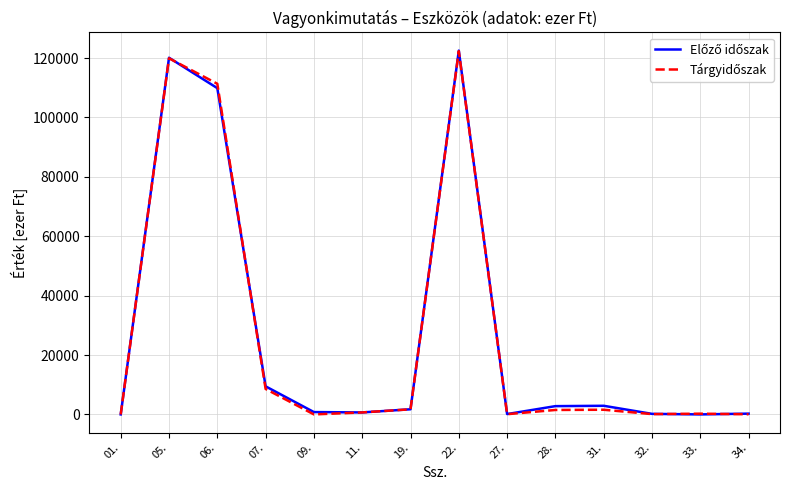

What is the maximum value shown in the chart?

122498